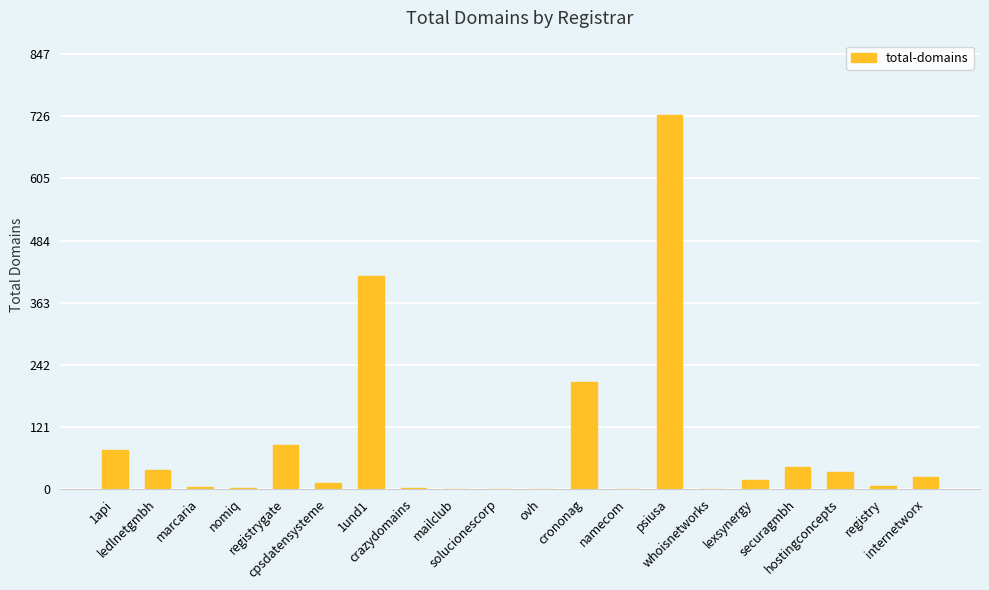

What is the maximum value shown in the chart?

728